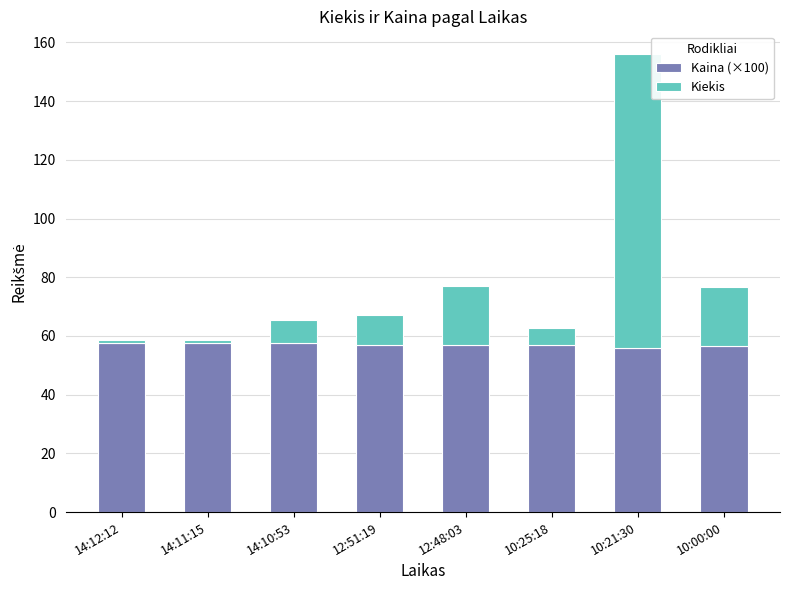

At which category is the sum across all series the highest?

10:21:30